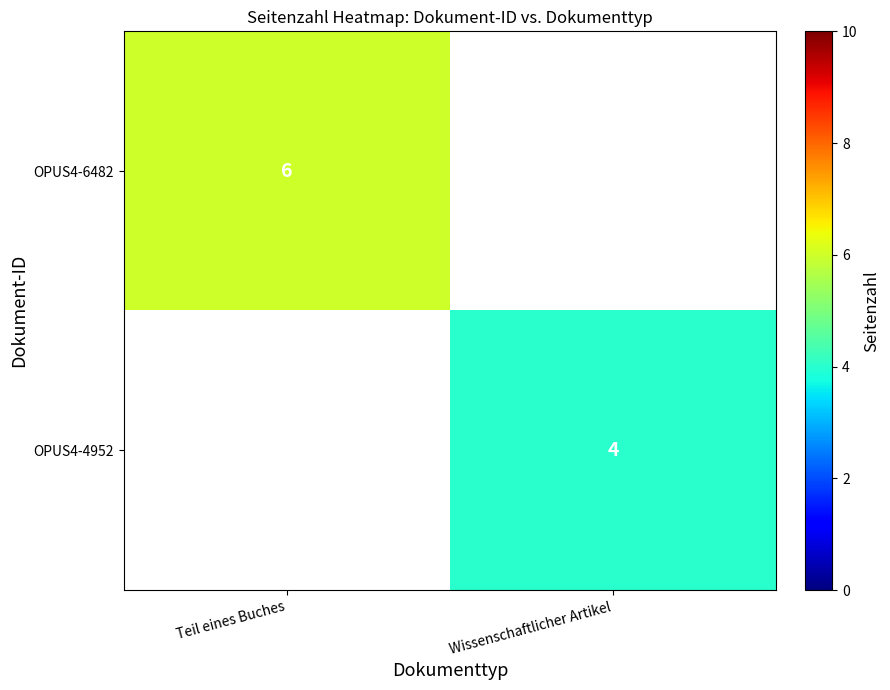

True or false: OPUS4-4952 has a value of 7 at Wissenschaftlicher Artikel.

False